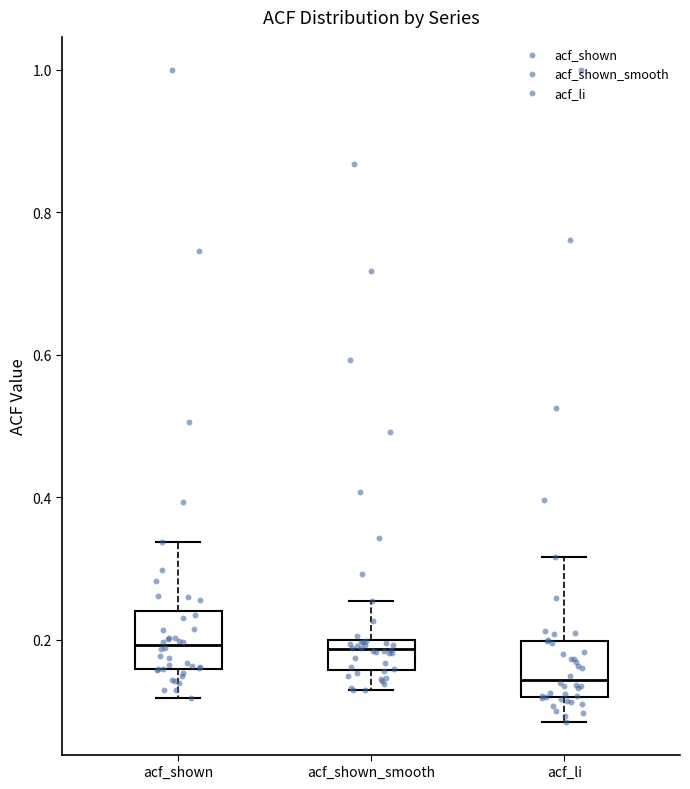

Where is the lower edge of the box for acf_shown_smooth on the y-axis? The values are not printed on the chart, so give them approximately, as read against the axis.

0.16